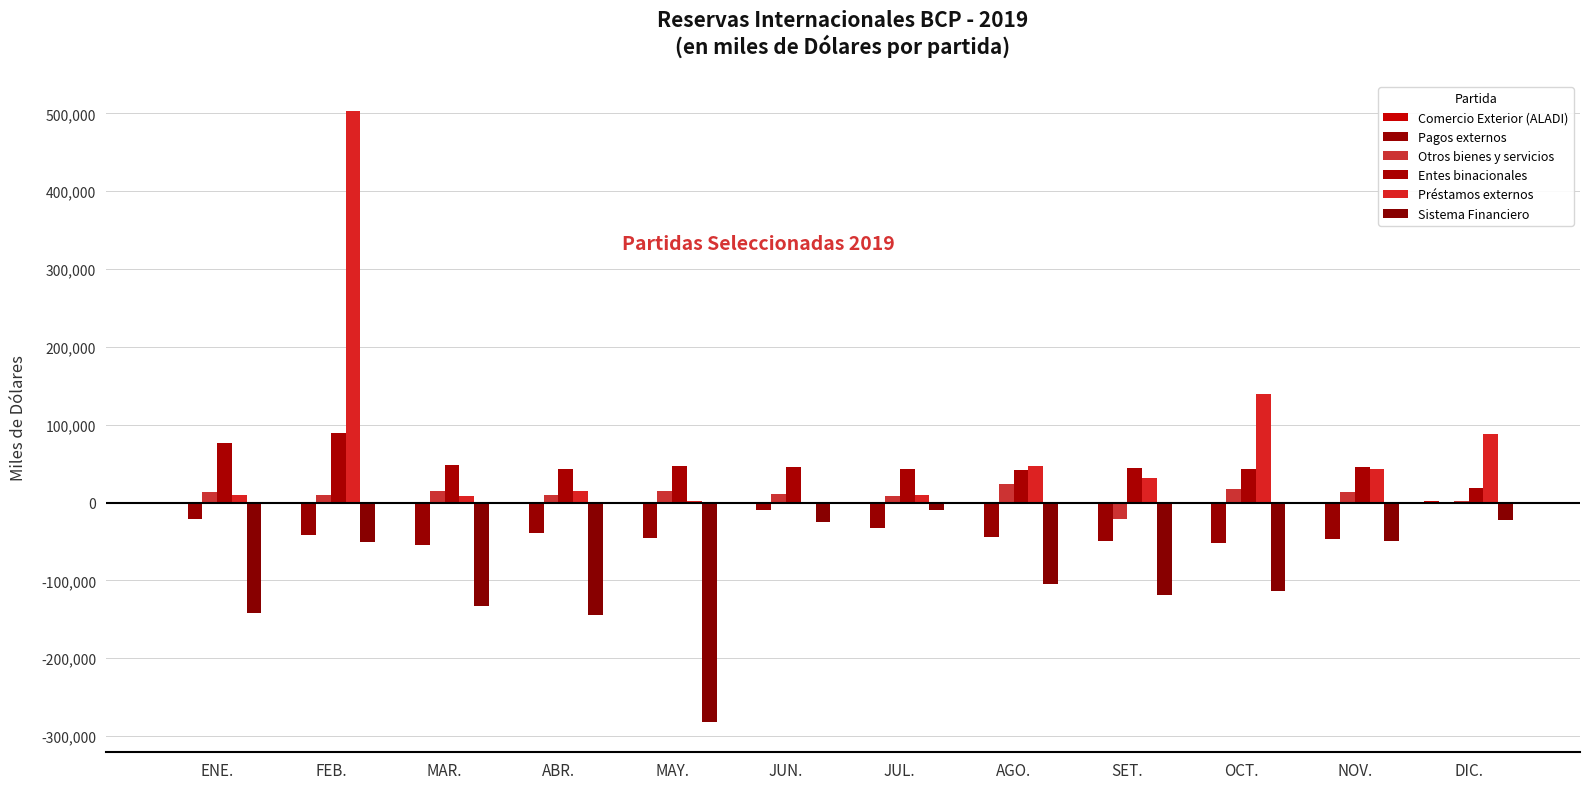

Count the number of categories in the chart.

12